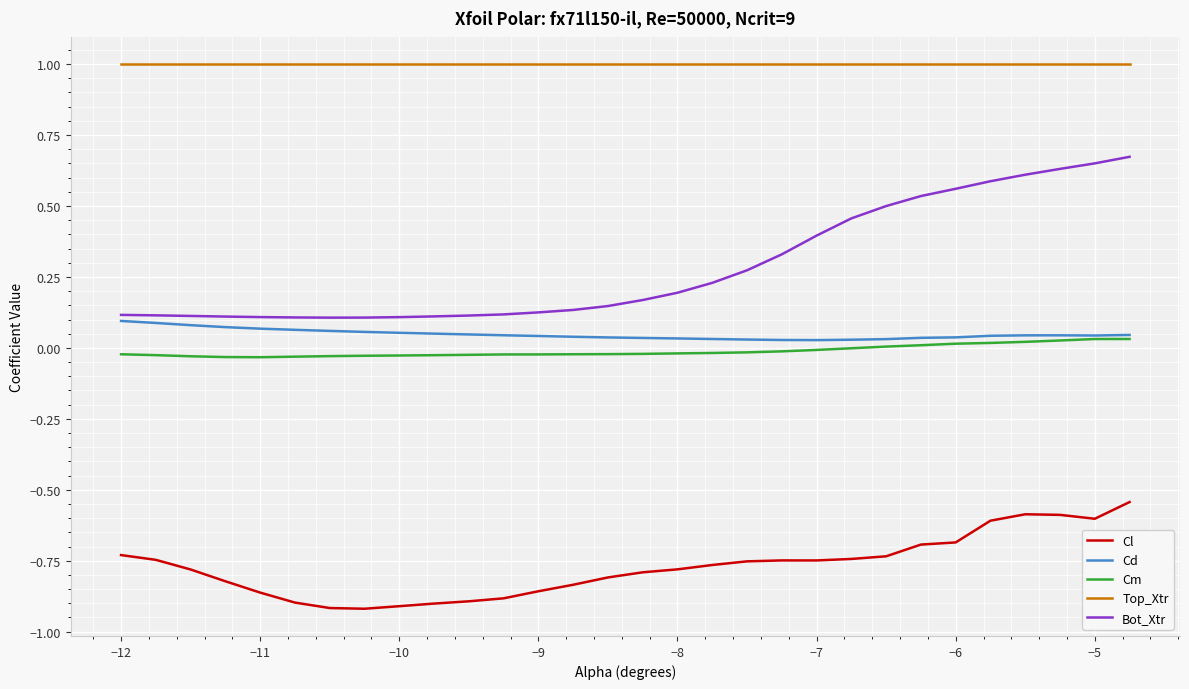

True or false: Top_Xtr and Cl cross at least once.

False